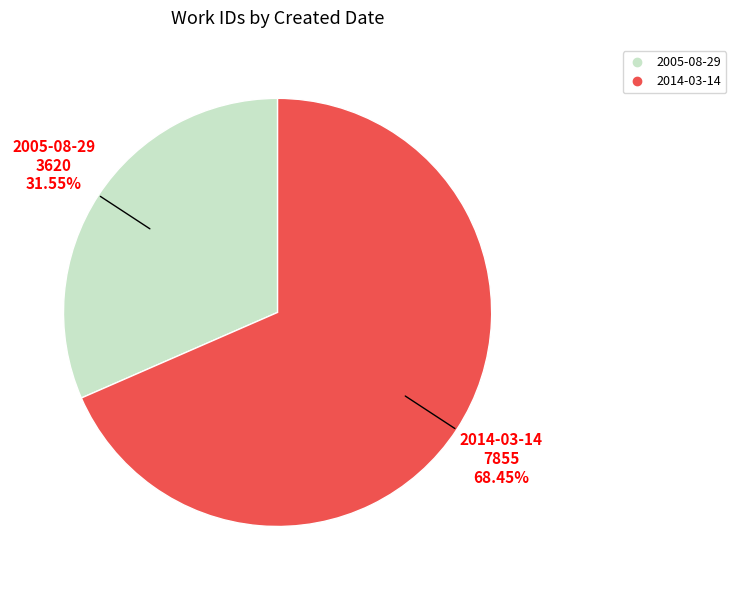

Combined, do 2014-03-14 and 2005-08-29 account for over 50%?

Yes